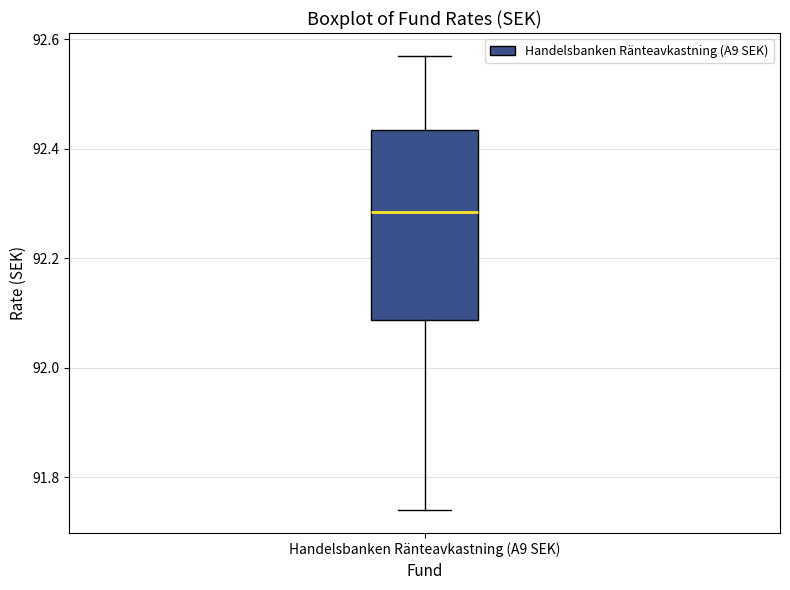

Read this box plot against the y-axis: the position of the median line, the range covered by the box, and the ends of both whiskers. The values are not printed on the chart, so give them approximately, as read against the axis.

median 92.28, box 92.08 to 92.44, whiskers 91.74 to 92.58